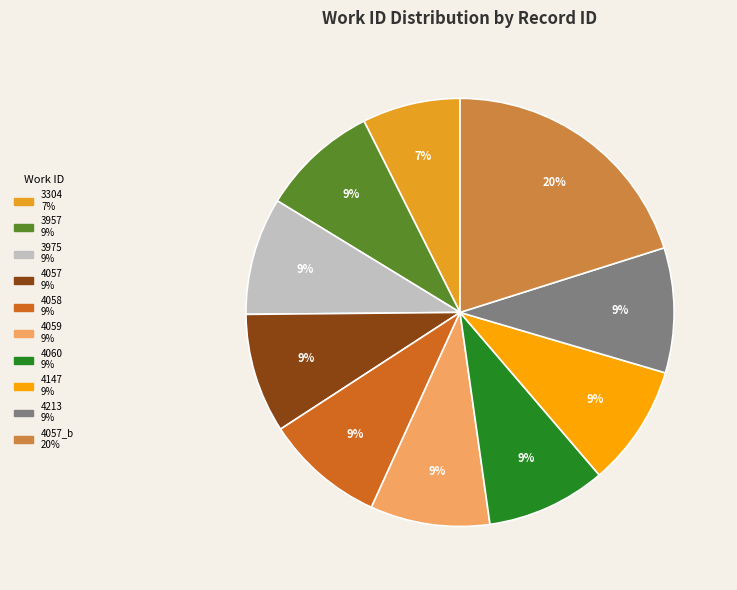

To the nearest percent, what is the difference between the largest and smallest slice percentages?

13%